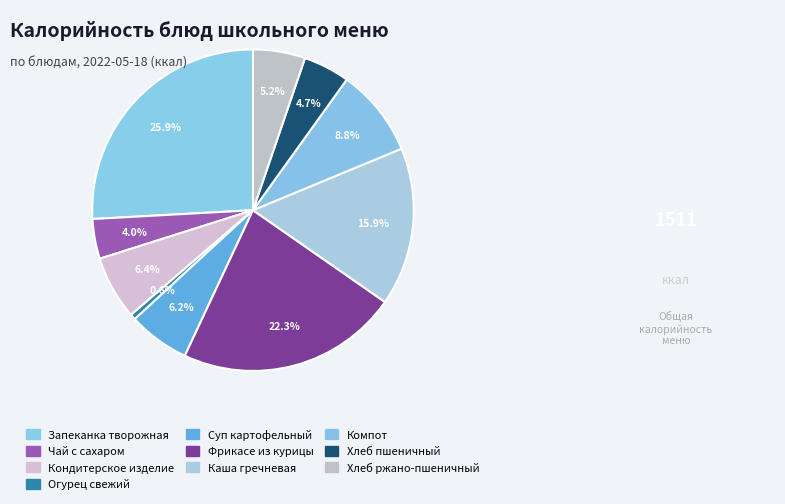

To the nearest percent, what is the average slice percentage?

10%